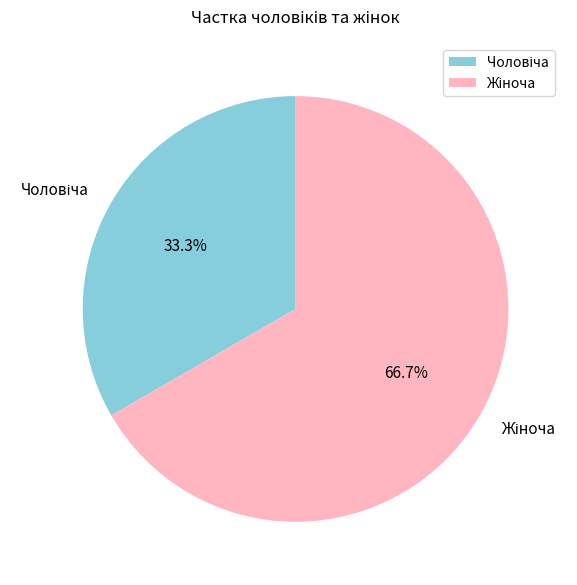

Is there a majority slice in this chart?

Yes